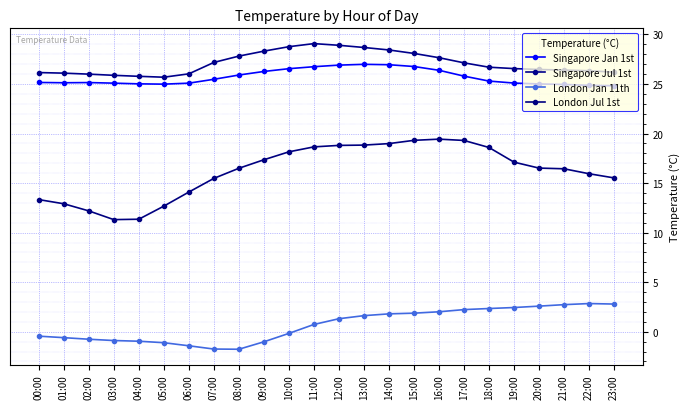

The value of Singapore Jan 1st at 04:00 is 42.9. True or false?

False